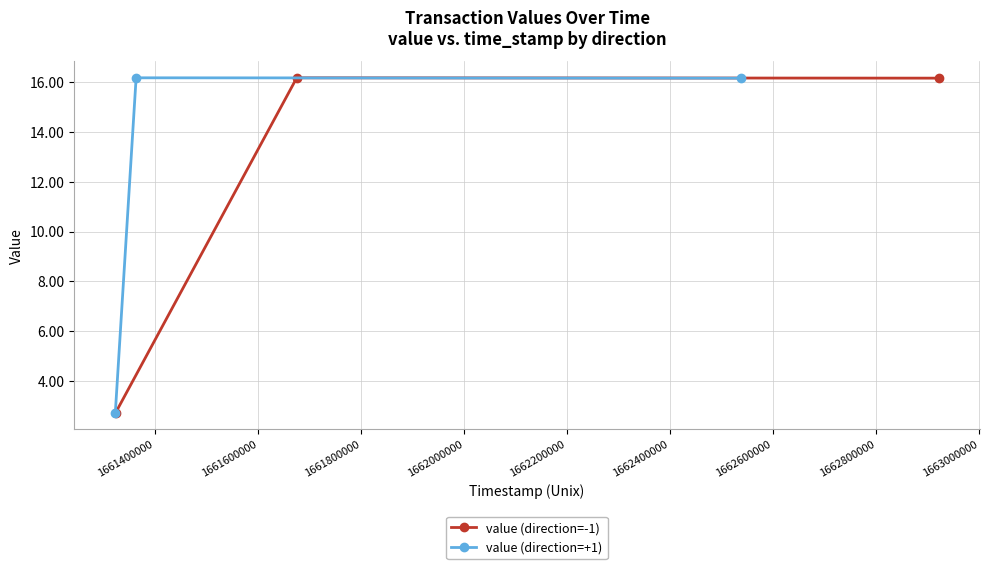

What is the minimum value for value (direction=-1)?

2.7